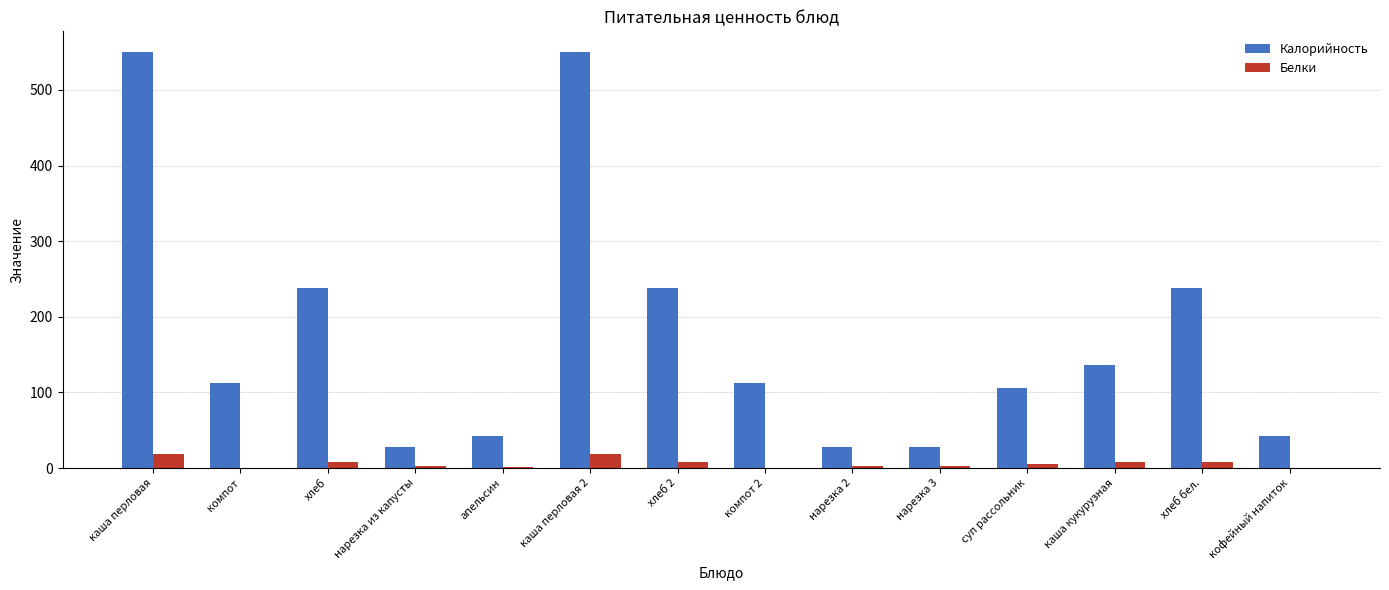

How many groups of bars are there?

14